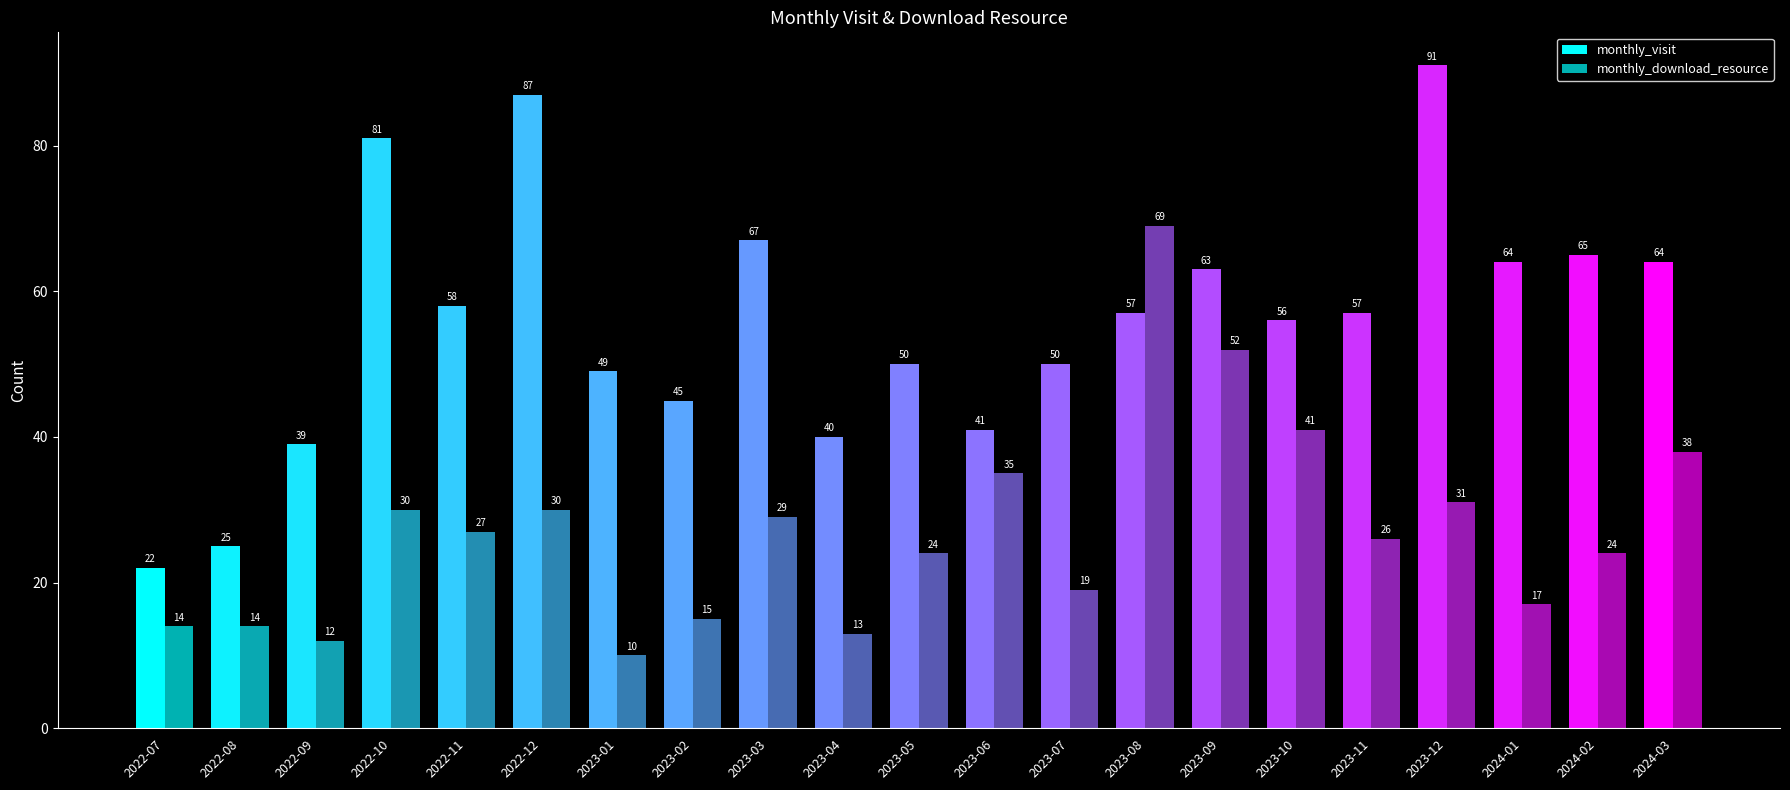

At how many categories does at least one series exceed 38?

19